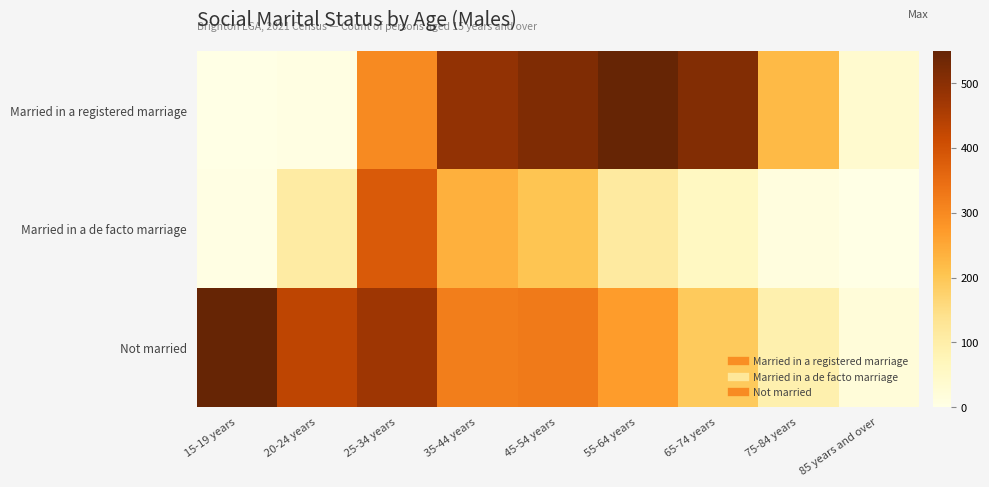

Reading left to right, transcribe all the data shown in this chart.

Married in a registered marriage: 15-19 years=0	20-24 years=6	25-34 years=300	35-44 years=489	45-54 years=515	55-64 years=550	65-74 years=511	75-84 years=222	85 years and over=37
Married in a de facto marriage: 15-19 years=4	20-24 years=109	25-34 years=384	35-44 years=238	45-54 years=204	55-64 years=112	65-74 years=60	75-84 years=11	85 years and over=0
Not married: 15-19 years=549	20-24 years=430	25-34 years=473	35-44 years=319	45-54 years=325	55-64 years=269	65-74 years=192	75-84 years=92	85 years and over=20